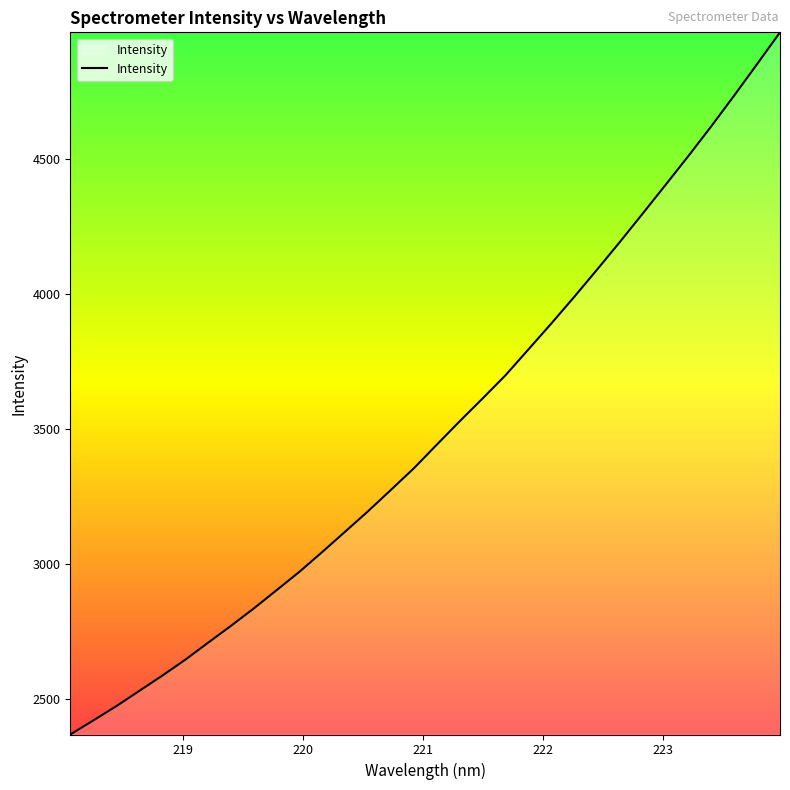

What is the smallest value displayed?

2366.8